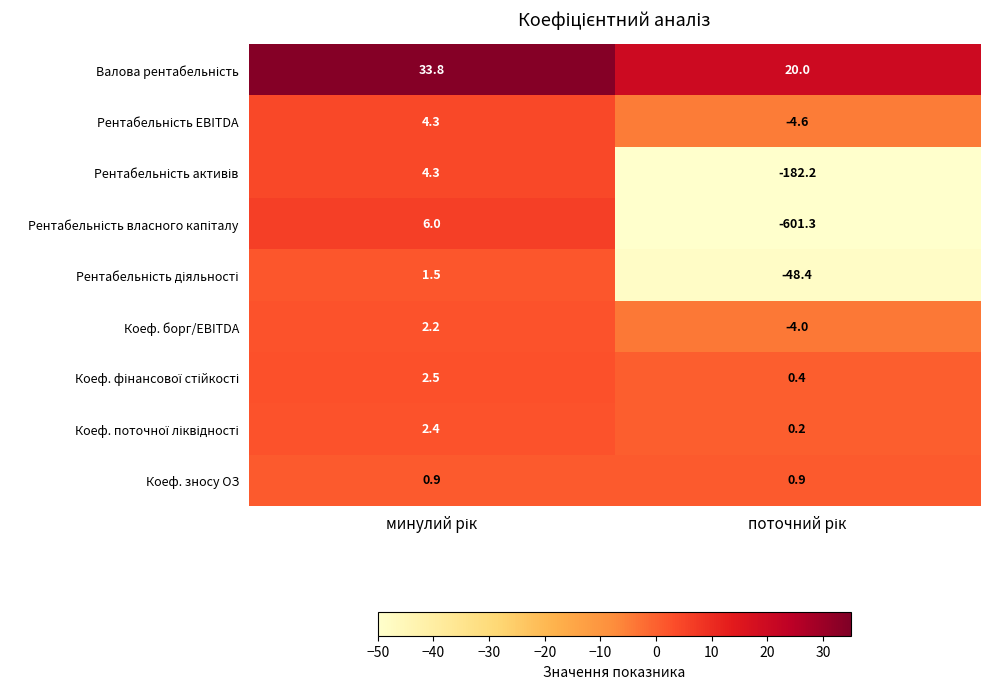

What is the minimum value shown in the chart?

-601.3